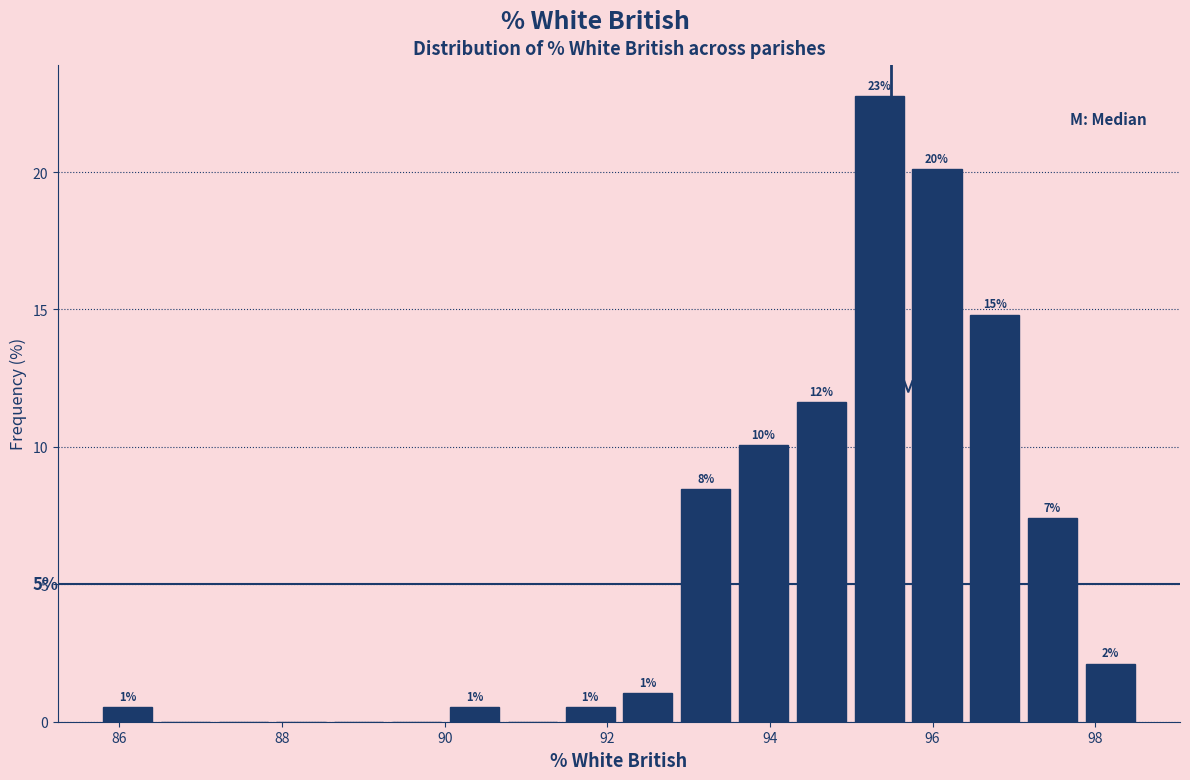

Around what value on the x-axis is the tallest bar? Give the approximate position of its centre, as read against the axis.

95.4